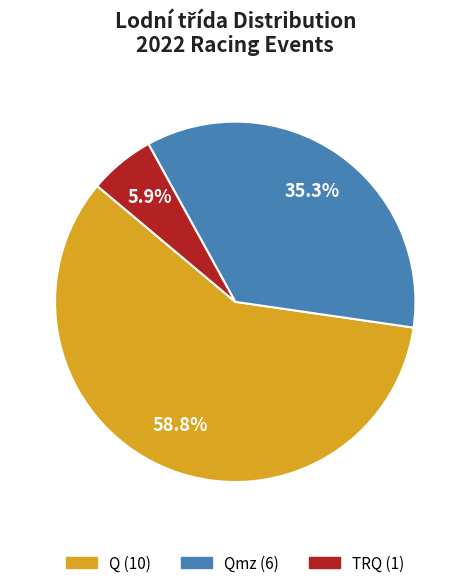

Is there any slice that represents more than half of the pie?

Yes